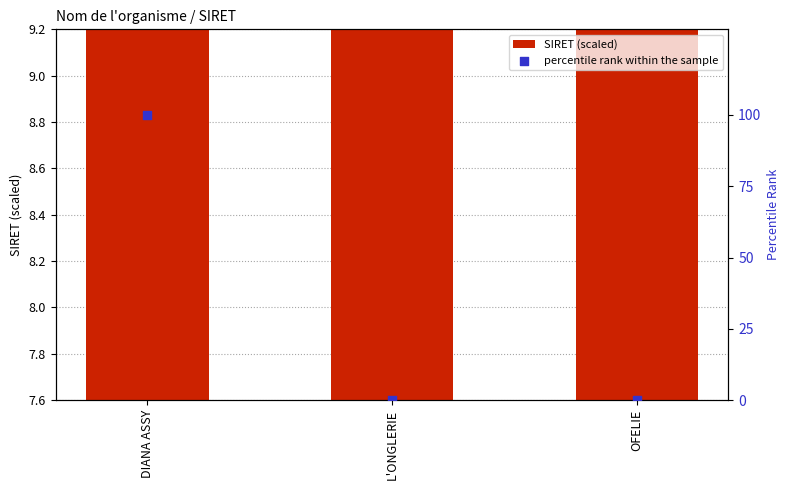

Which series reaches the minimum Y coordinate?

percentile rank within the sample